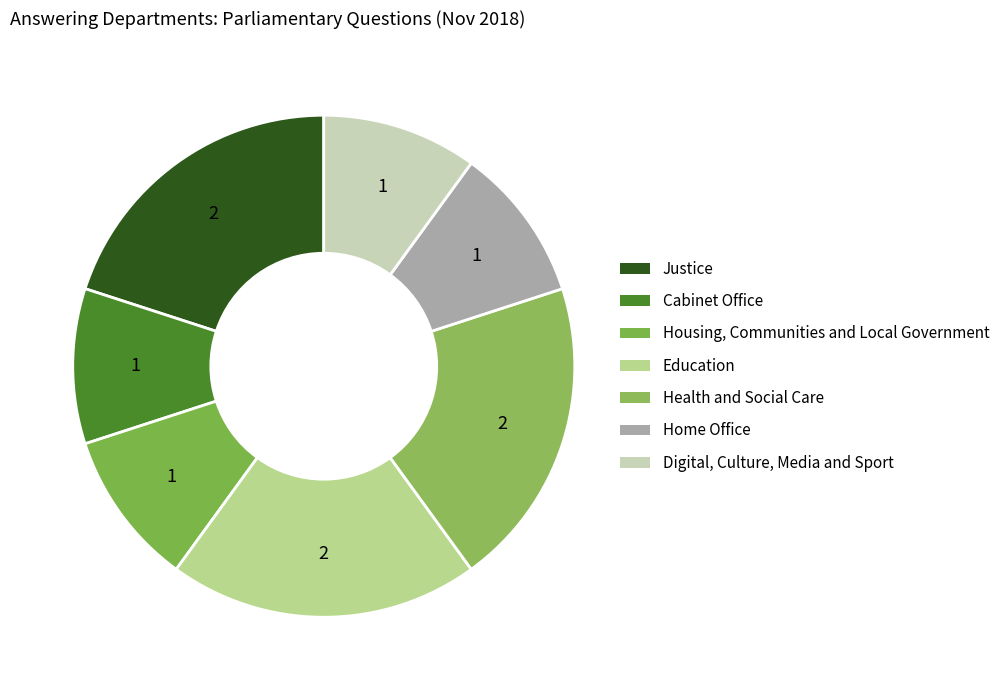

Is it true that Cabinet Office is 10% of the pie?

True